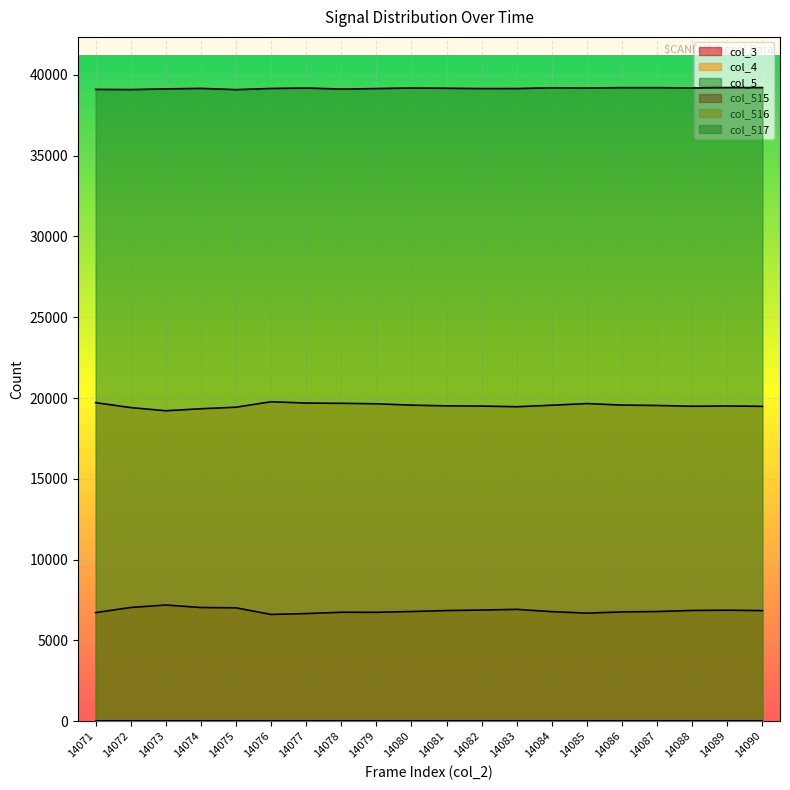

Reading left to right, list all the values displayed in this chart.

col_515: 6722	7041	7193	7039	7019	6610	6663	6744	6742	6790	6850	6883	6923	6783	6691	6766	6789	6856	6872	6846
col_516: 19716	19410	19213	19337	19434	19770	19690	19673	19645	19560	19517	19504	19462	19555	19658	19564	19540	19492	19509	19486
col_517: 39097	39084	39129	39159	39082	39155	39182	39118	39148	39185	39168	39148	39150	39197	39186	39205	39206	39187	39210	39210